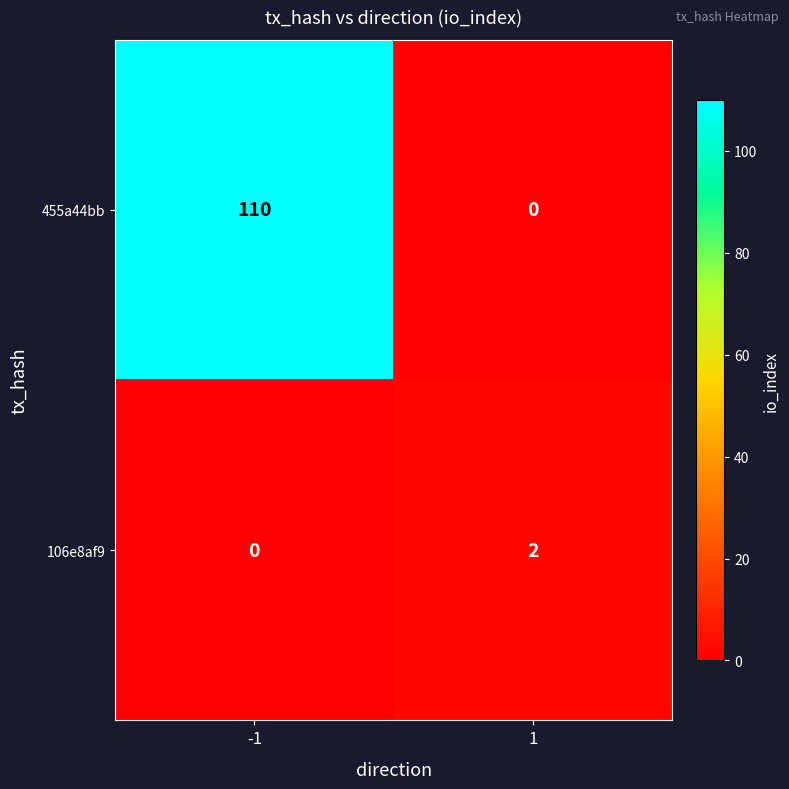

What is the maximum value for 455a44bb?

110